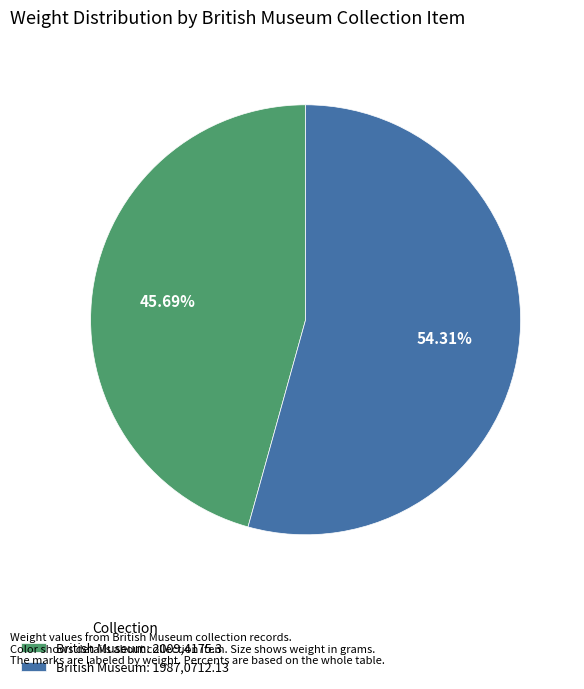

How many segments does this pie chart have?

2